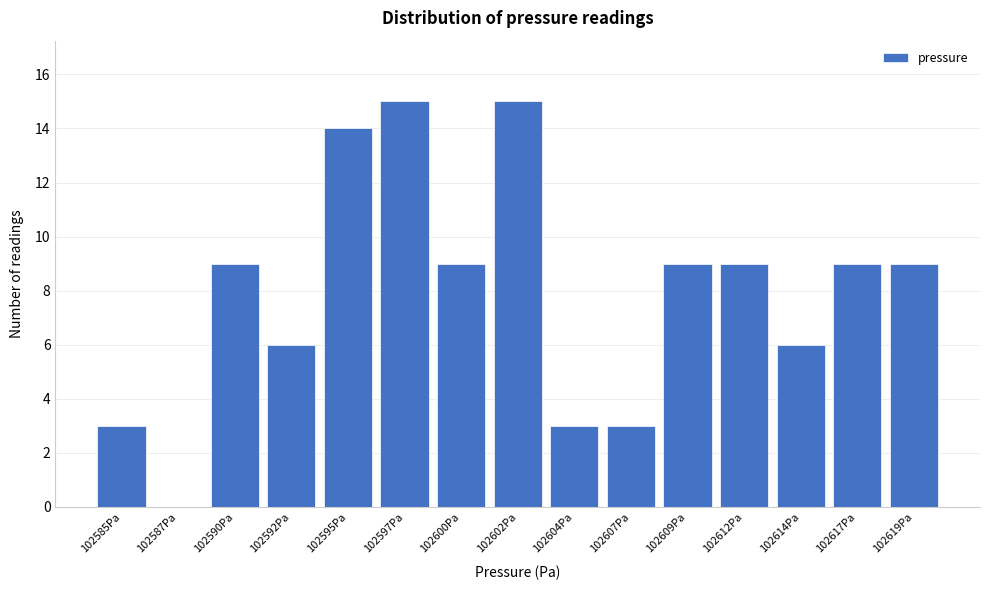

Reading left to right, extract all data points from this chart.

102585Pa=3	102587Pa=0	102590Pa=9	102592Pa=6	102595Pa=14	102597Pa=15	102600Pa=9	102602Pa=15	102604Pa=3	102607Pa=3	102609Pa=9	102612Pa=9	102614Pa=6	102617Pa=9	102619Pa=9